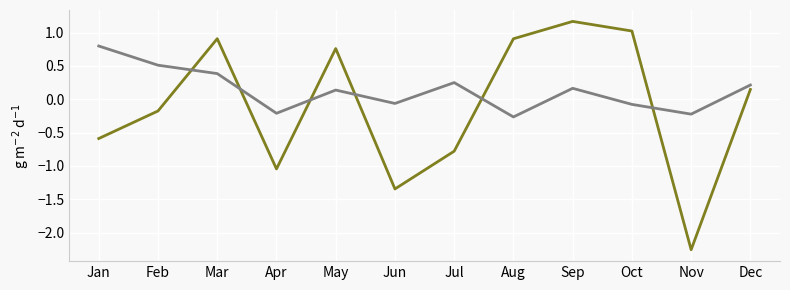

What is the difference between the highest and lowest values at Sep?

1.0